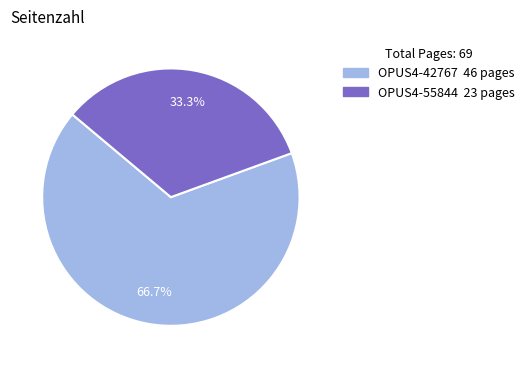

Does OPUS4-55844 represent more than half of the total?

No